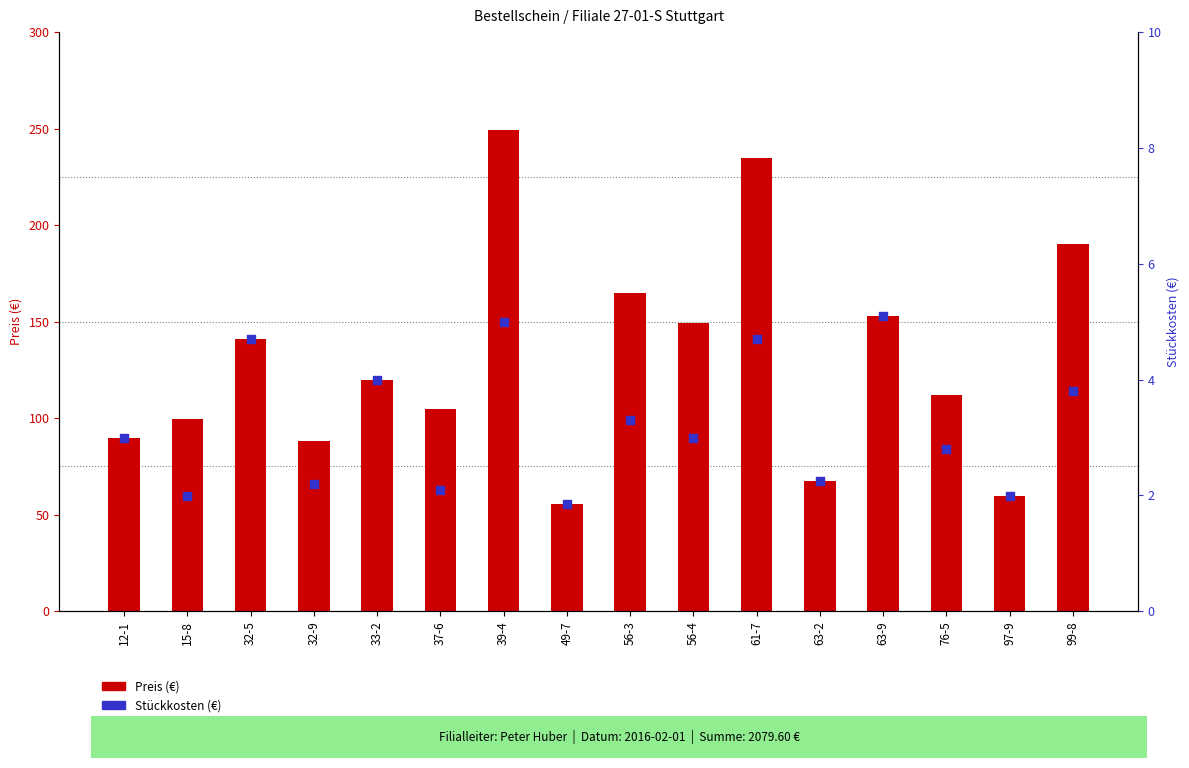

Which series reaches the maximum Y coordinate?

Preis (€)